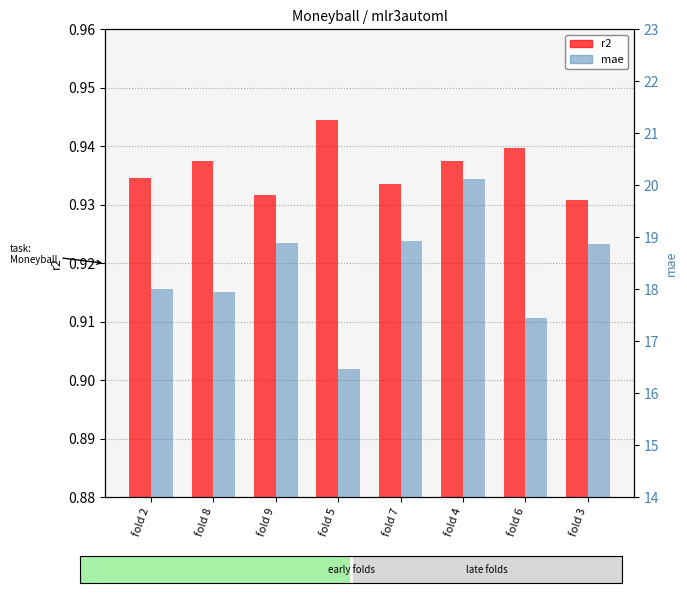

How many distinct data groups are displayed?

2